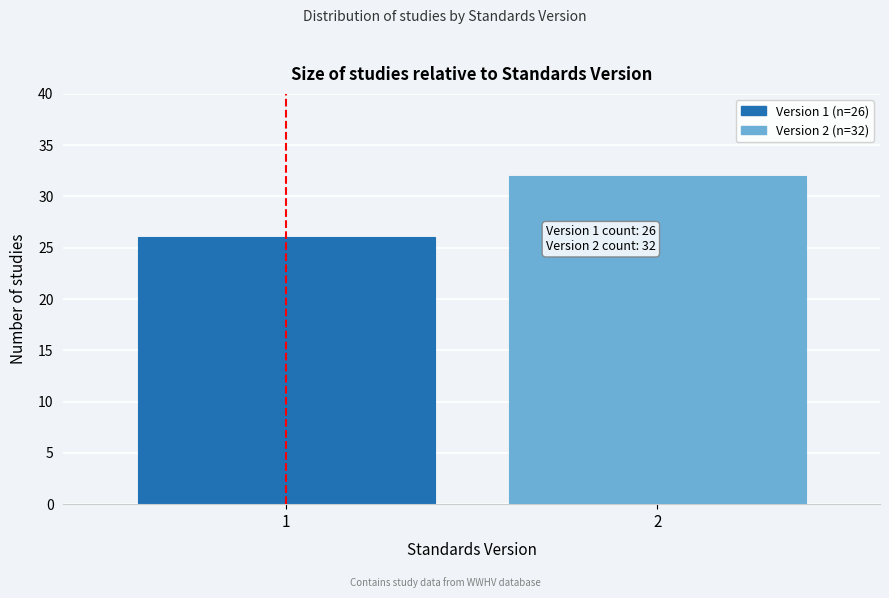

Reading right to left, transcribe all the data shown in this chart.

2=32	1=26